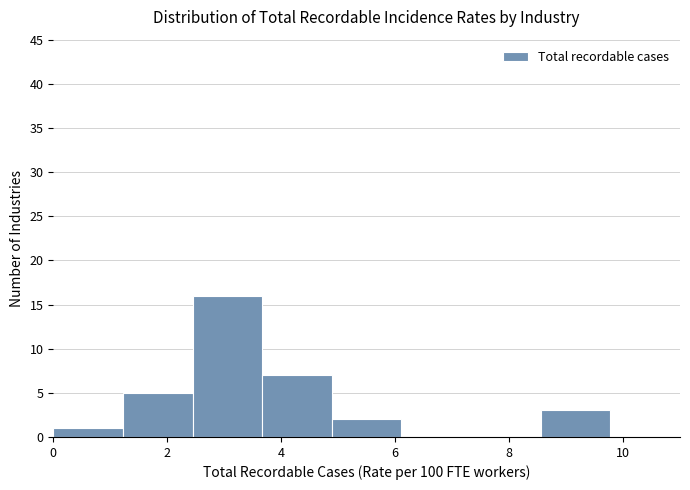

Over which range of the x-axis is the bar tallest?

2.4 to 3.6